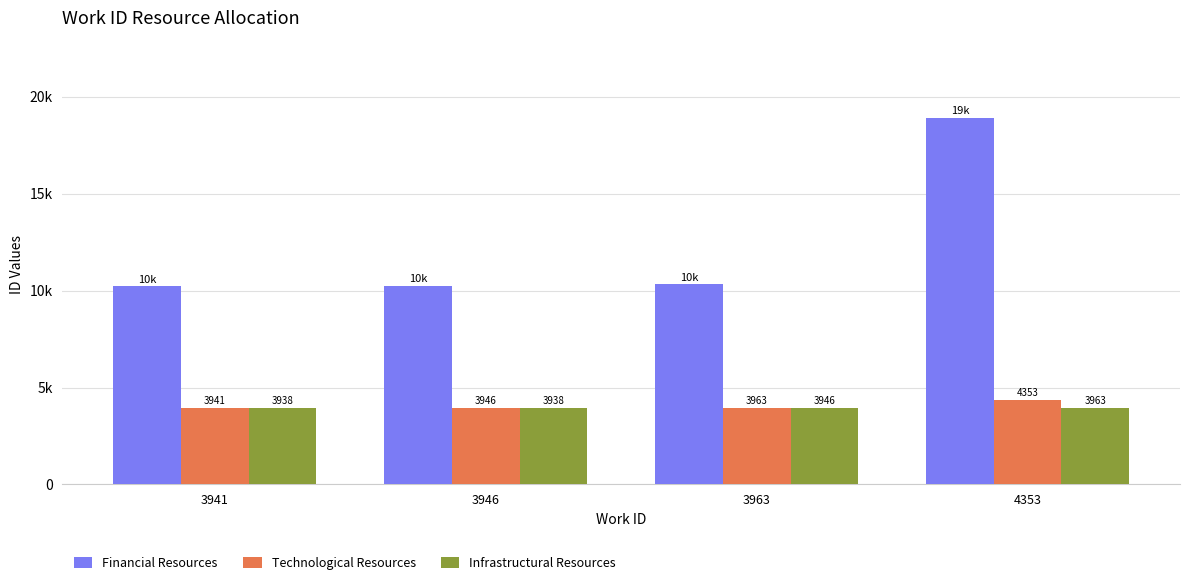

List the series in order of their peak value, lowest first.

Infrastructural Resources, Technological Resources, Financial Resources